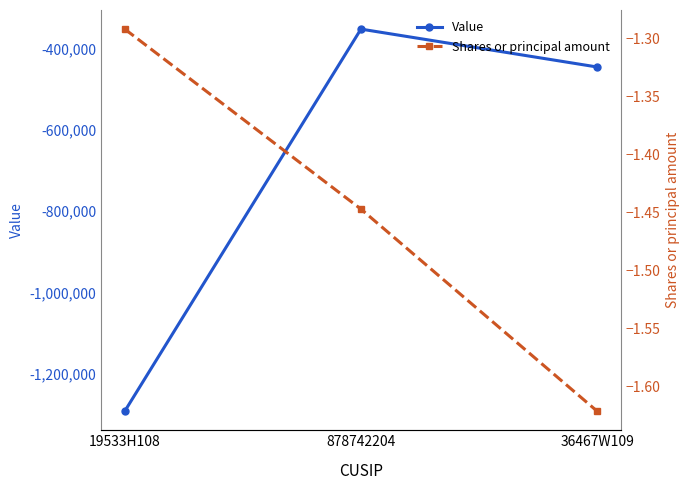

What is the average value of the Value series?

-696559